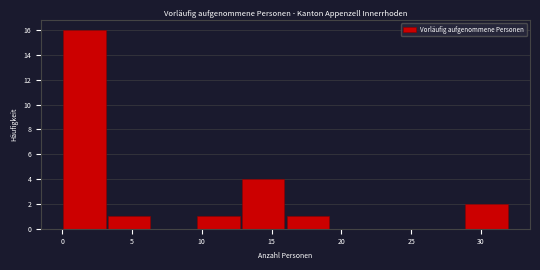

Reading left to right, list every bar in this chart as the range it spans on the x-axis followed by its height. Neither the bar edges nor the heights are printed on the chart, so give them approximately, as read against the axes.

0.0 to 3.2: 16
3.2 to 6.4: 1
6.4 to 9.6: 0
9.6 to 12.8: 1
12.8 to 16.0: 4
16.0 to 19.2: 1
19.2 to 22.4: 0
22.4 to 25.6: 0
25.6 to 28.8: 0
28.8 to 32.0: 2